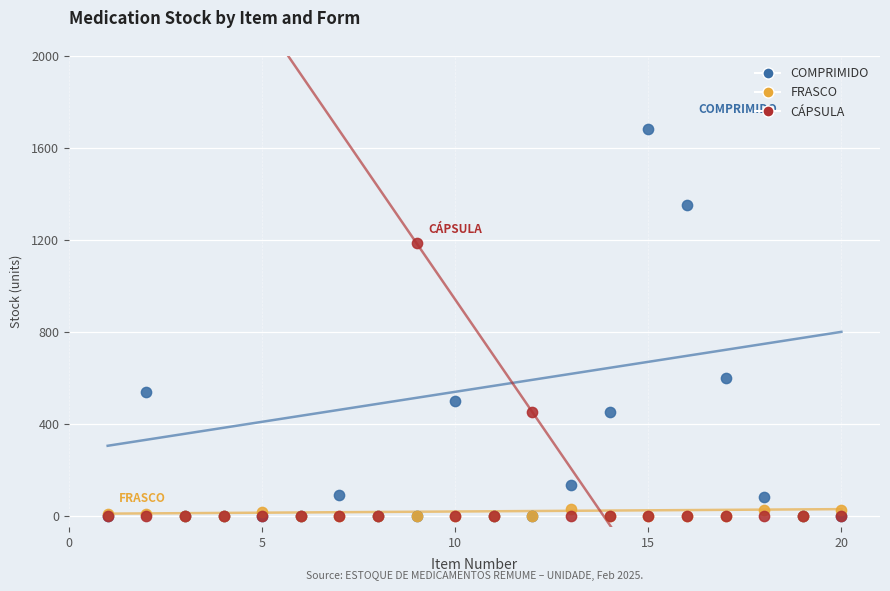

What are all the series names shown in the legend?

COMPRIMIDO, FRASCO, CÁPSULA